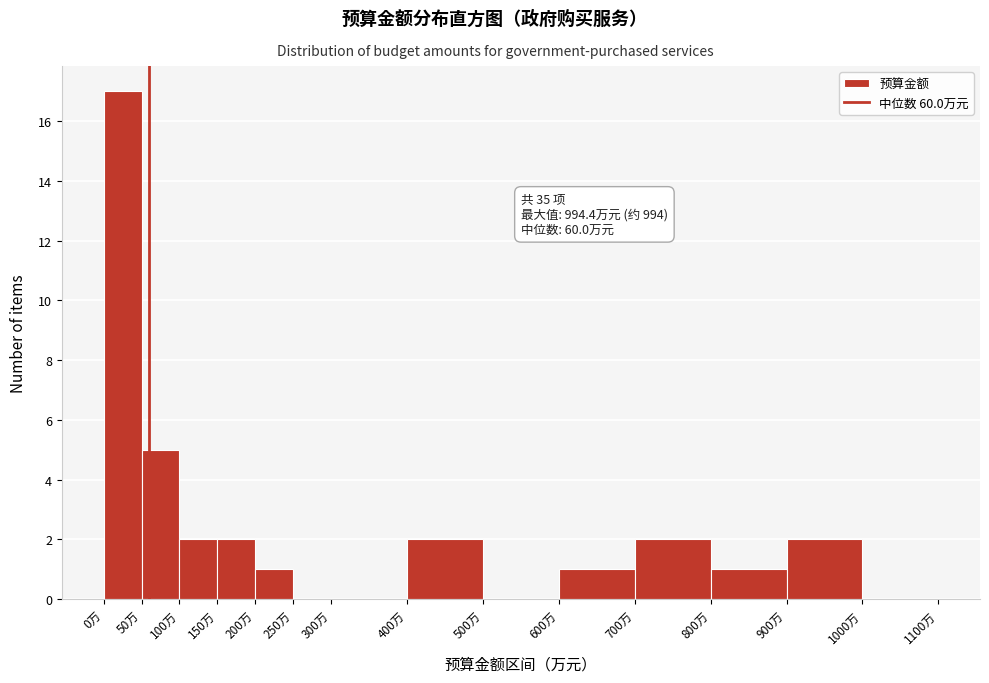

Which range on the x-axis has the tallest bar?

0 to 50